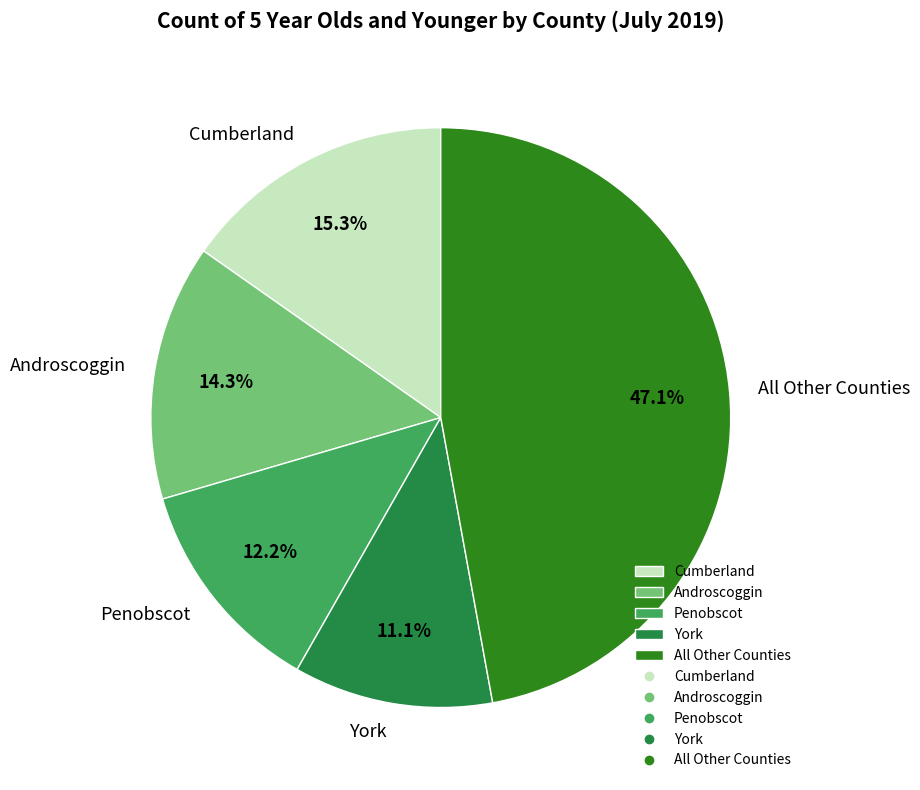

How many slices are in this pie chart?

5